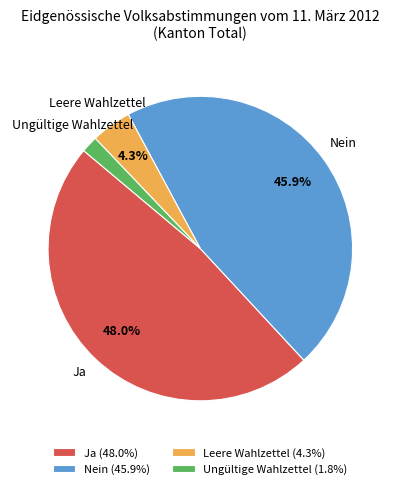

To the nearest percent, what is the combined percentage of Ungültige Wahlzettel and Nein?

48%